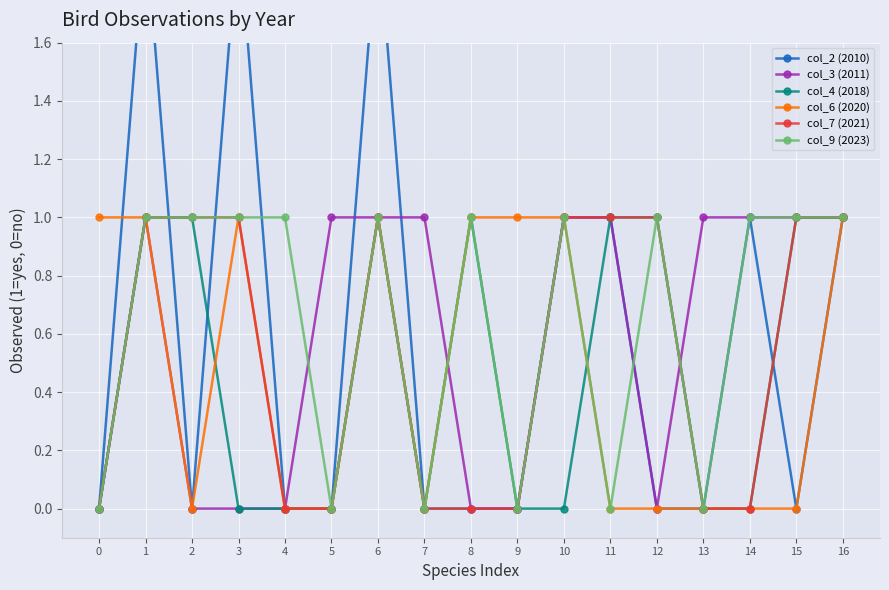

Between 12 and 3, which is larger?

3